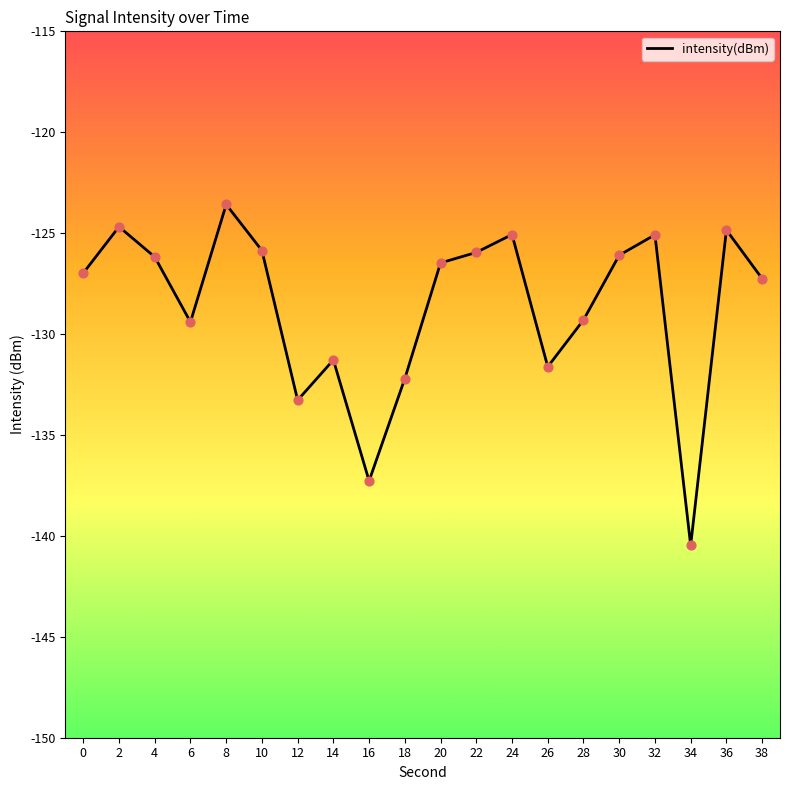

What is the change in value from 14 to 34?

-9.2